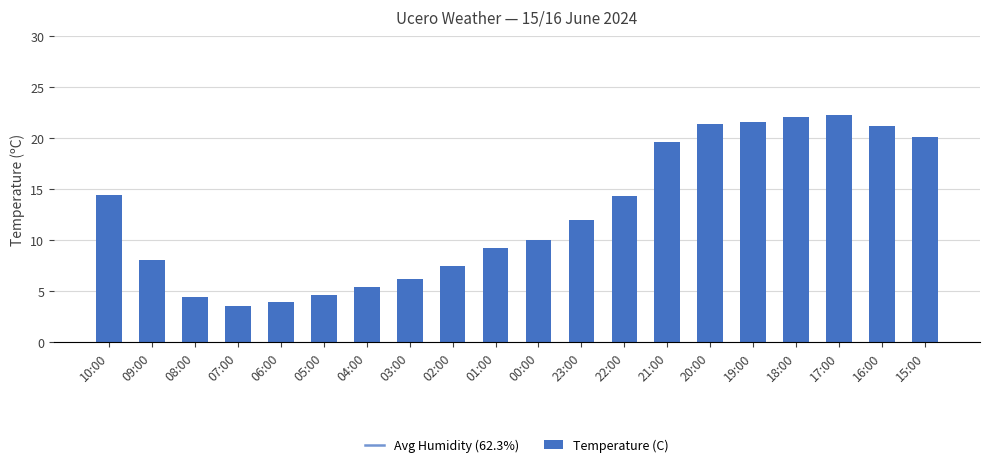

Is it true that the value at 09:00 is 8.0?

True